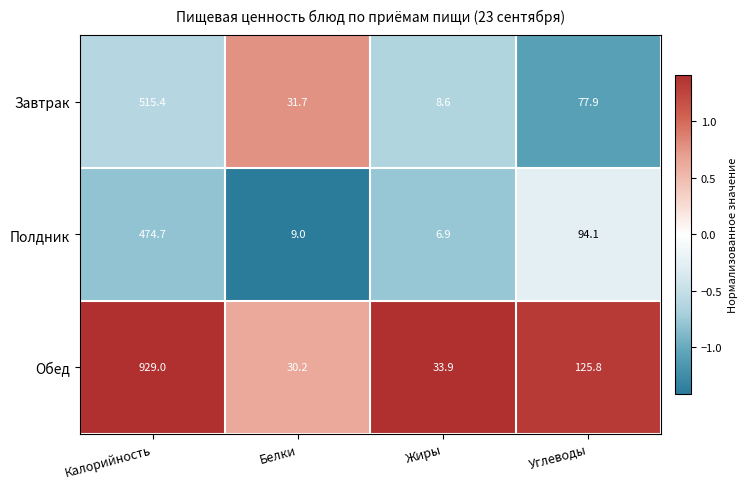

Which series has the widest spread of values?

Обед